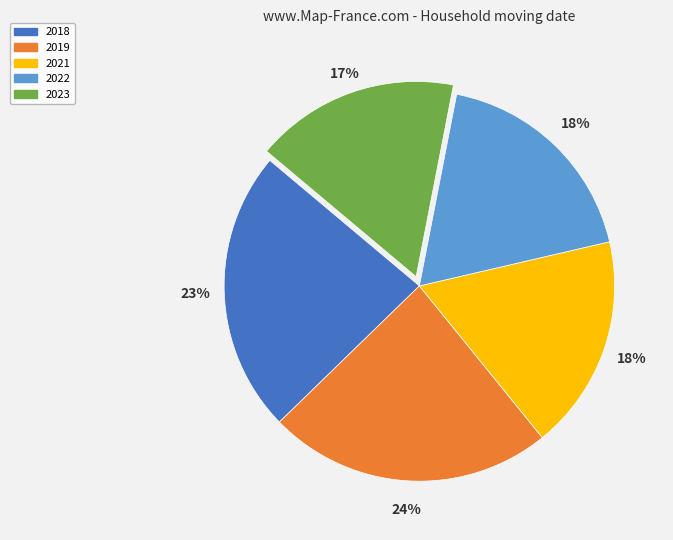

What is the smallest slice in the pie chart?

2023